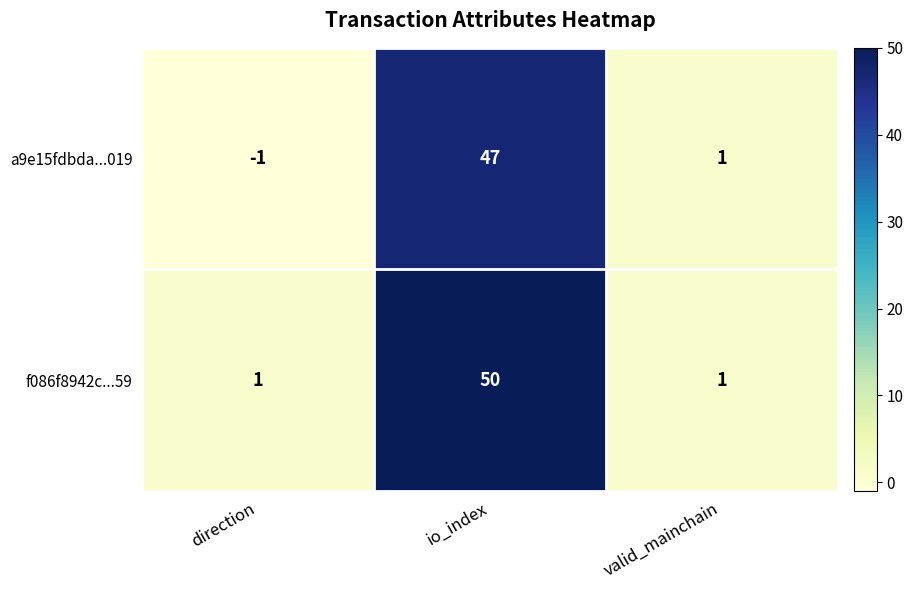

The value of a9e15fdbda...019 at valid_mainchain is 1. True or false?

True